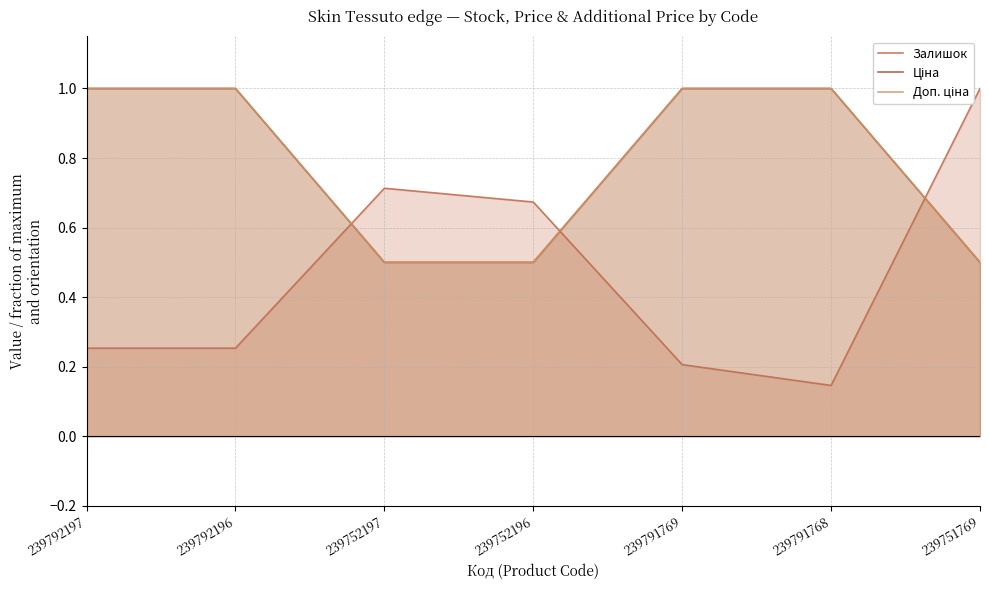

List the labels in order of Залишок value, smallest first.

239791768, 239791769, 239792197, 239792196, 239752196, 239752197, 239751769